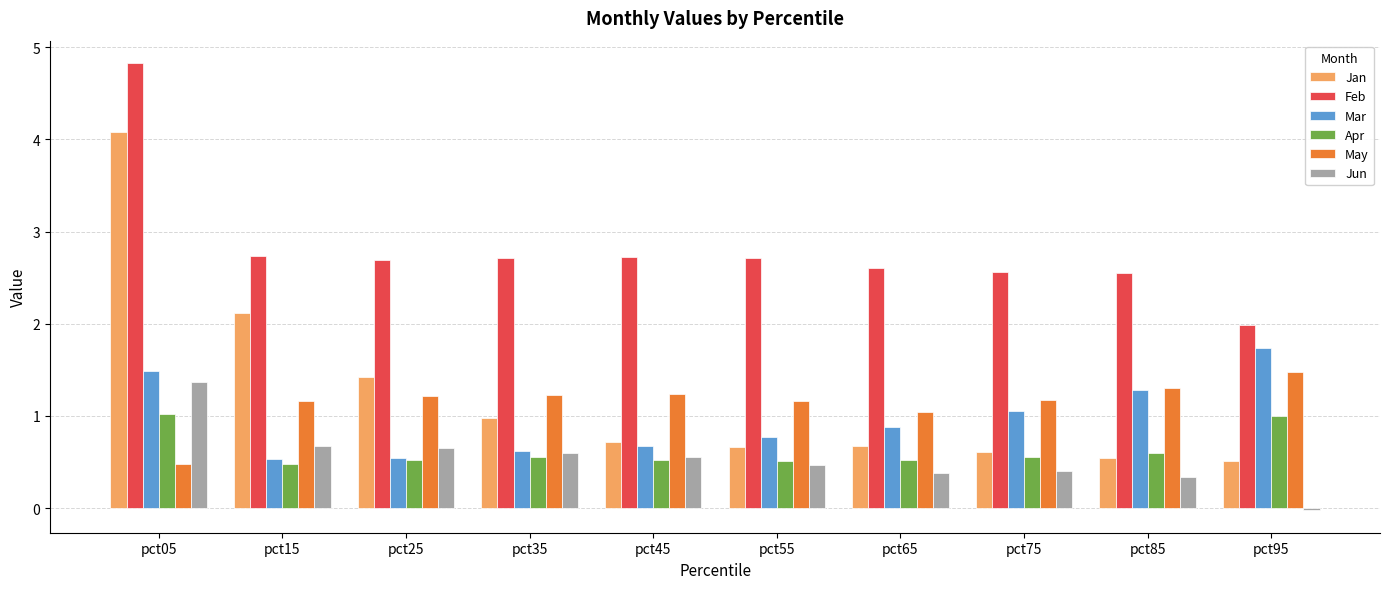

Which series has the widest spread of values?

Jan